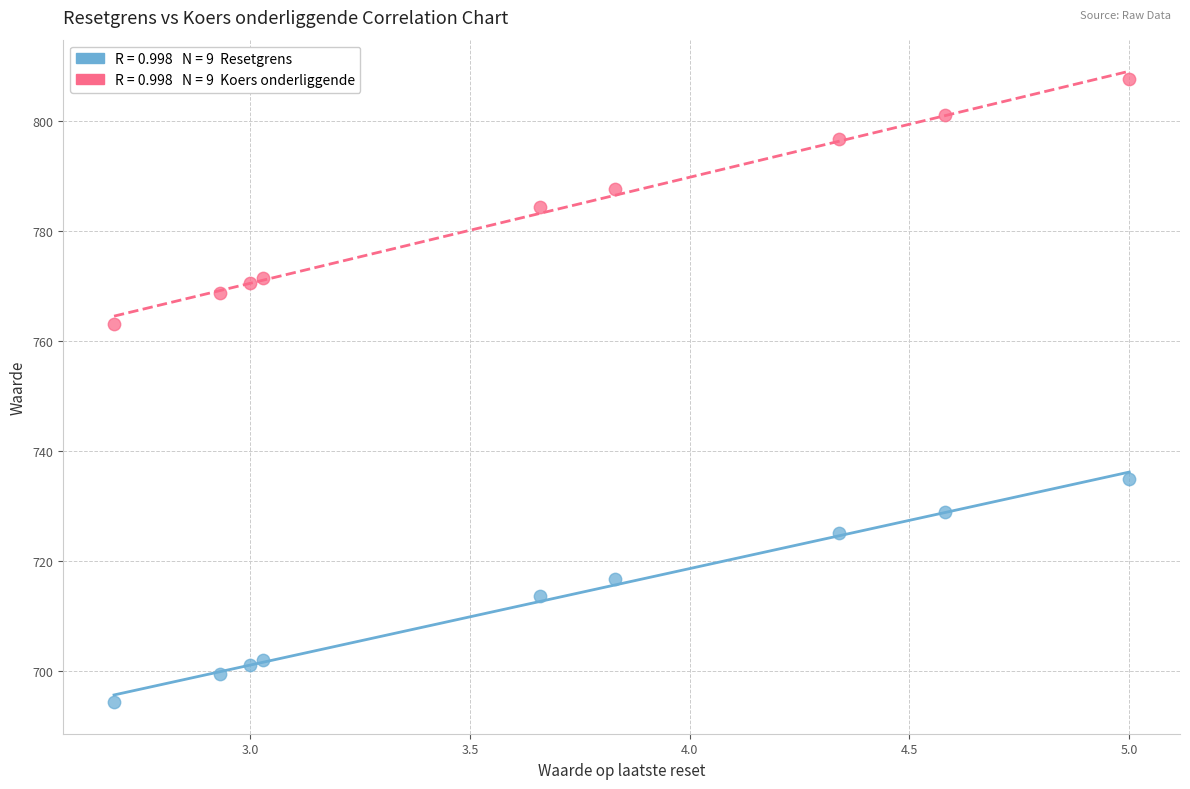

Across all data points, what is the range of Y values (max minus min)?

113.2